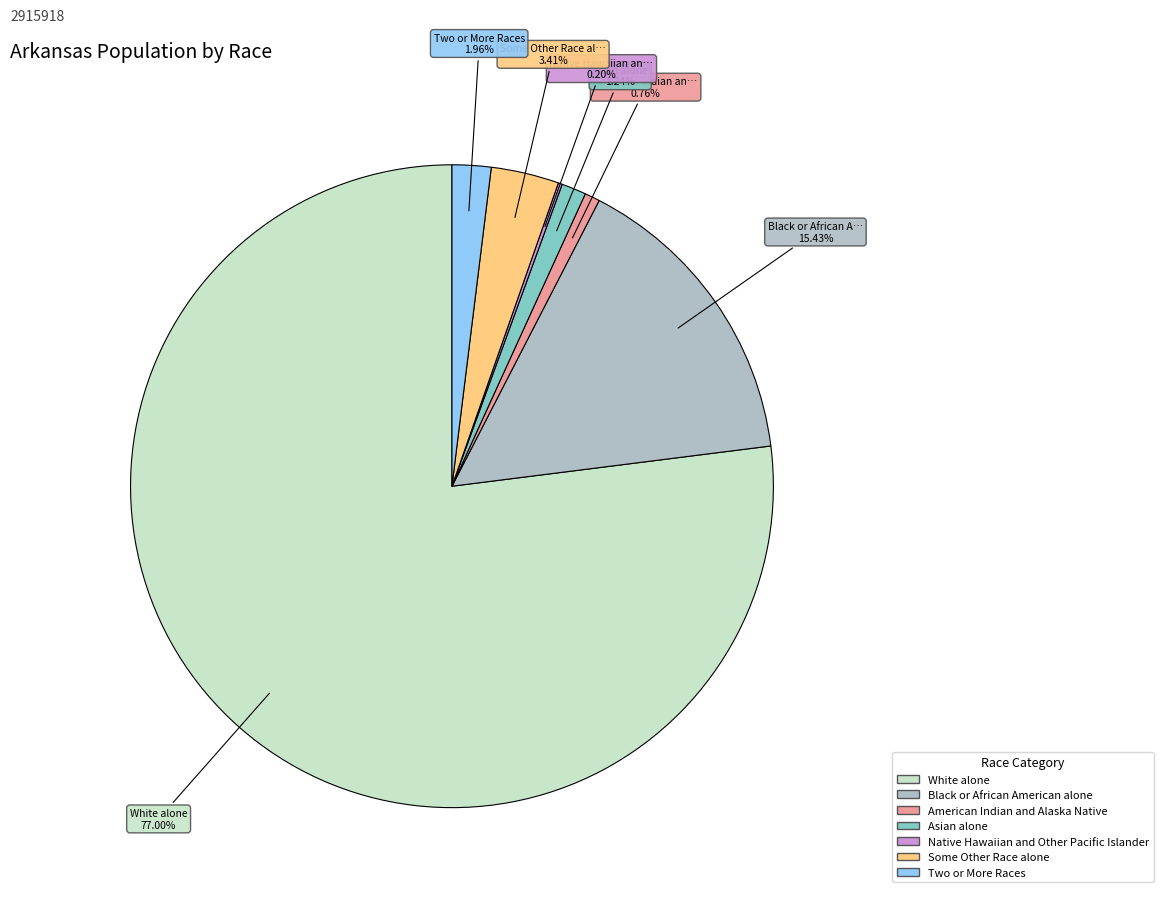

Do Black or African American alone and Some Other Race alone together represent more than half of the pie?

No